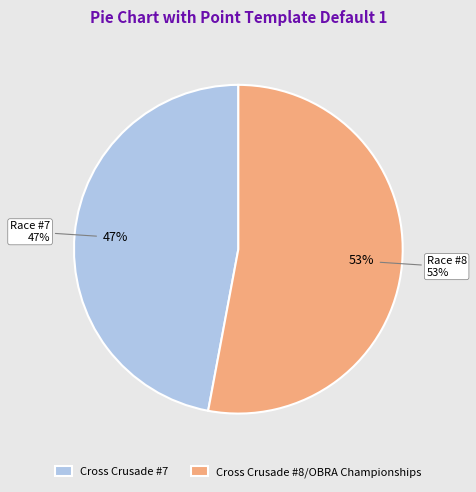

To the nearest percent, what is the difference between the largest and smallest slice percentages?

6%